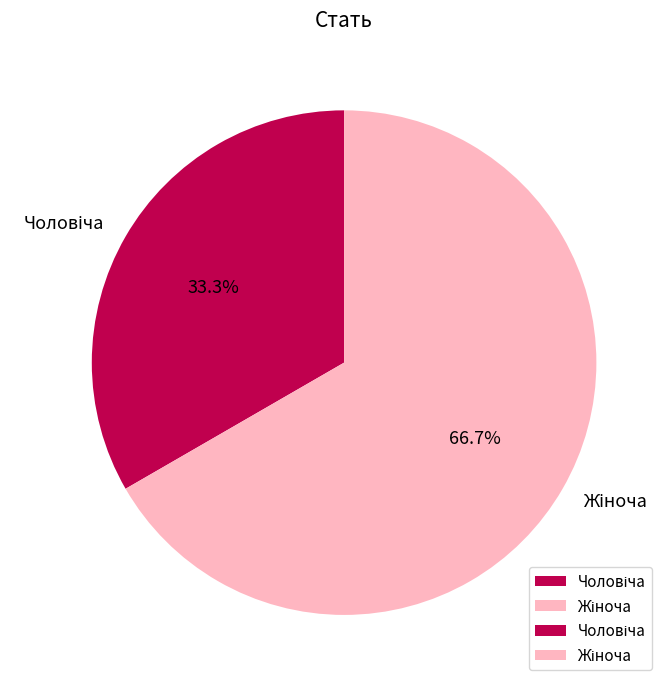

Is there any slice that represents more than half of the pie?

Yes